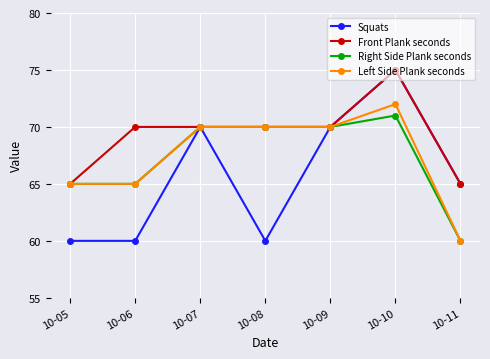

Reading left to right, transcribe all the data shown in this chart.

Squats: 10-05=60	10-06=60	10-07=70	10-08=60	10-09=70	10-10=75	10-11=65
Front Plank seconds: 10-05=65	10-06=70	10-07=70	10-08=70	10-09=70	10-10=75	10-11=65
Right Side Plank seconds: 10-05=65	10-06=65	10-07=70	10-08=70	10-09=70	10-10=71	10-11=60
Left Side Plank seconds: 10-05=65	10-06=65	10-07=70	10-08=70	10-09=70	10-10=72	10-11=60